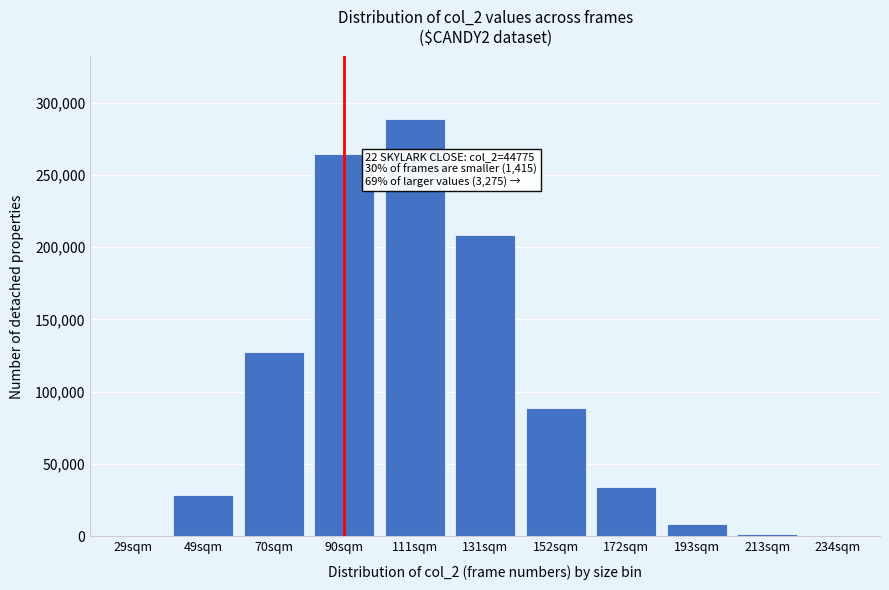

What is the maximum value shown in the chart?

288544